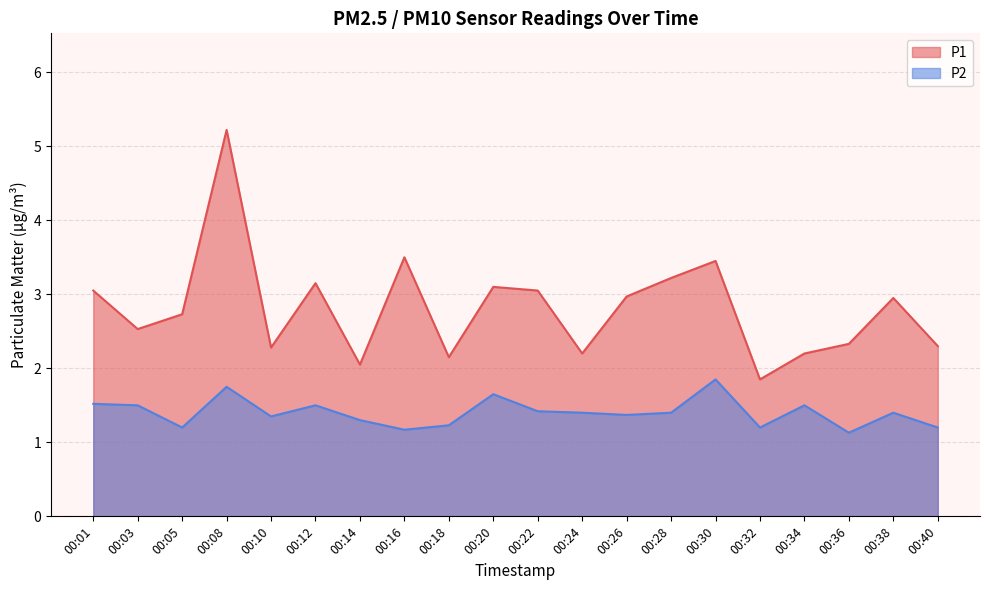

What is the minimum value for P1?

1.9